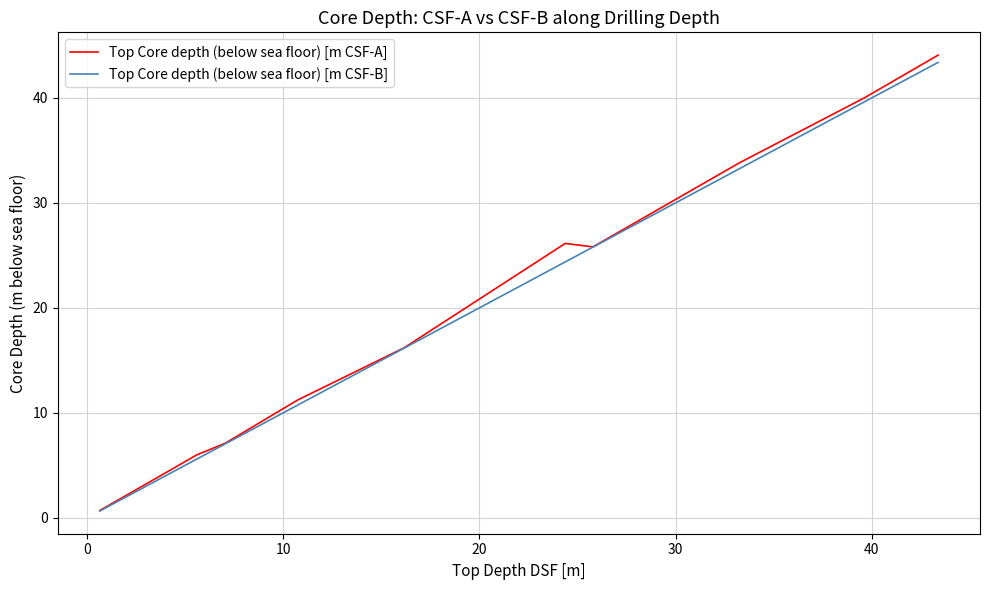

Which series has the widest spread of values?

Top Core depth (below sea floor) [m CSF-A]